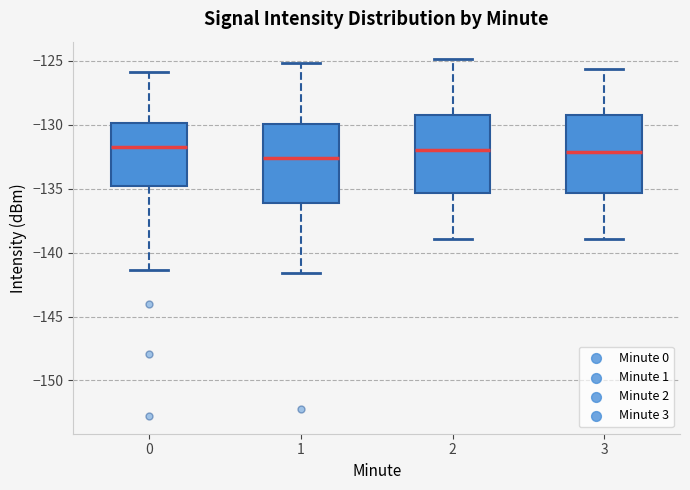

Reading left to right, read every box against the y-axis: the position of its median line, the range the box covers, and the ends of its whiskers. The values are not printed on the chart, so give them approximately, as read against the axis.

0: median -131.5, box -135.0 to -130.0, whiskers -141.5 to -126.0
1: median -132.5, box -136.0 to -130.0, whiskers -141.5 to -125.0
2: median -132.0, box -135.5 to -129.0, whiskers -139.0 to -125.0
3: median -132.0, box -135.5 to -129.0, whiskers -139.0 to -125.5